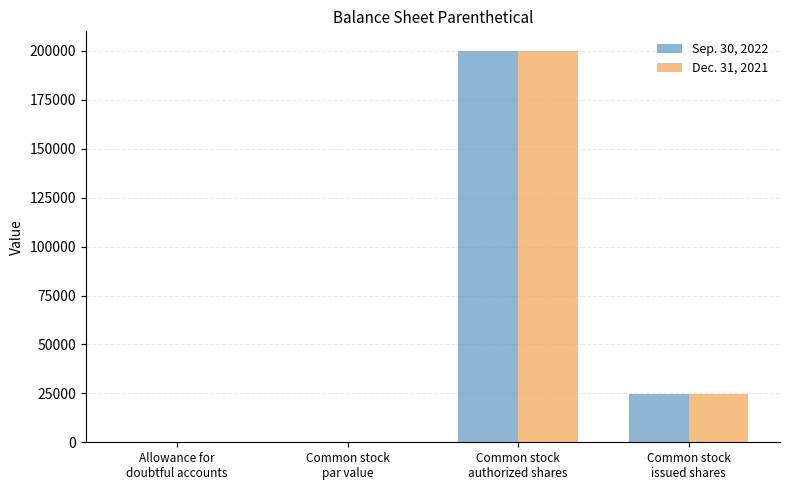

What is the approximate value of Sep. 30, 2022 at Common stock
issued shares?

24612.0